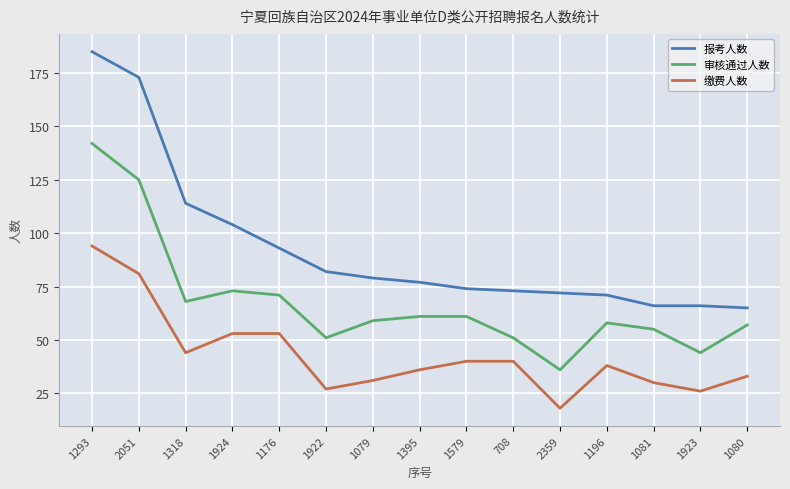

What value does the 缴费人数 series have at 1922, to the nearest 5?

25